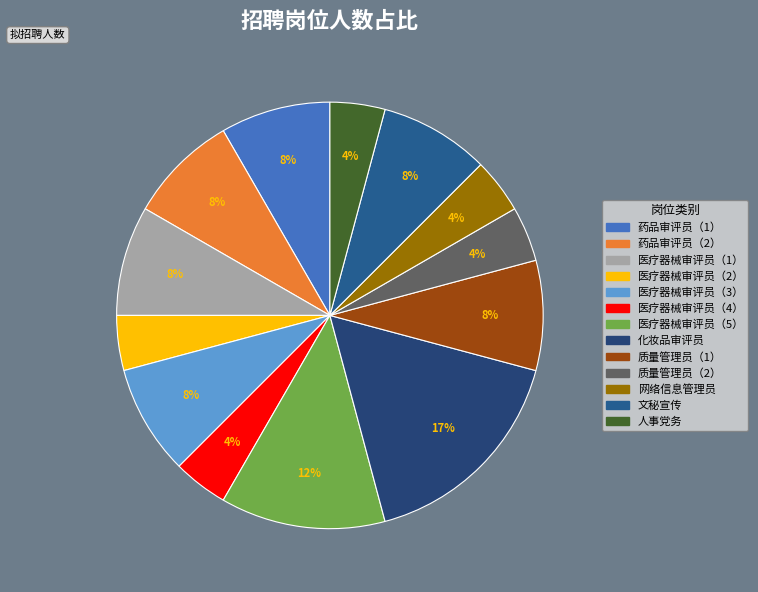

Between 药品审评员（2） and 质量管理员（1）, which is larger?

药品审评员（2）